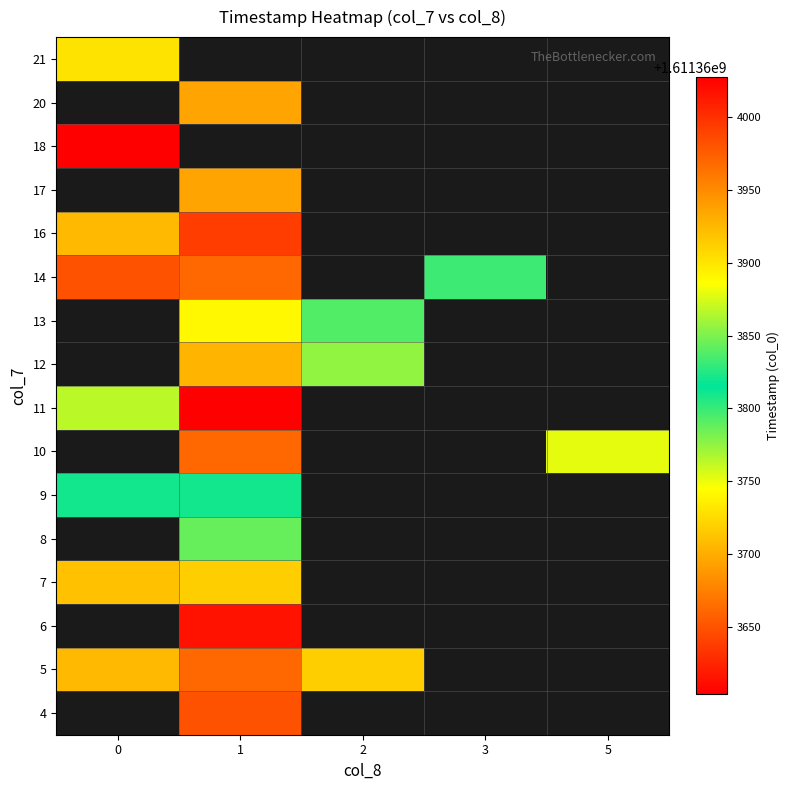

True or false: 13 has a value of 1611363792.6 at 2.

True